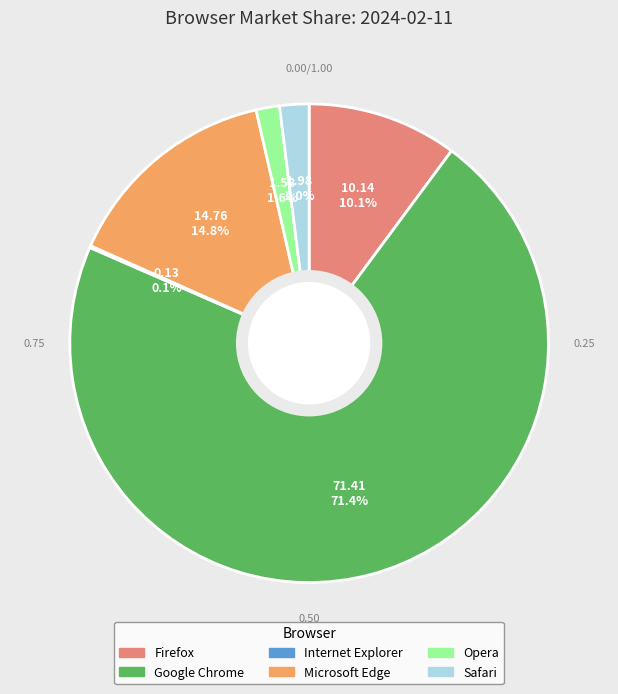

True or false: Safari accounts for 9% of the total.

False